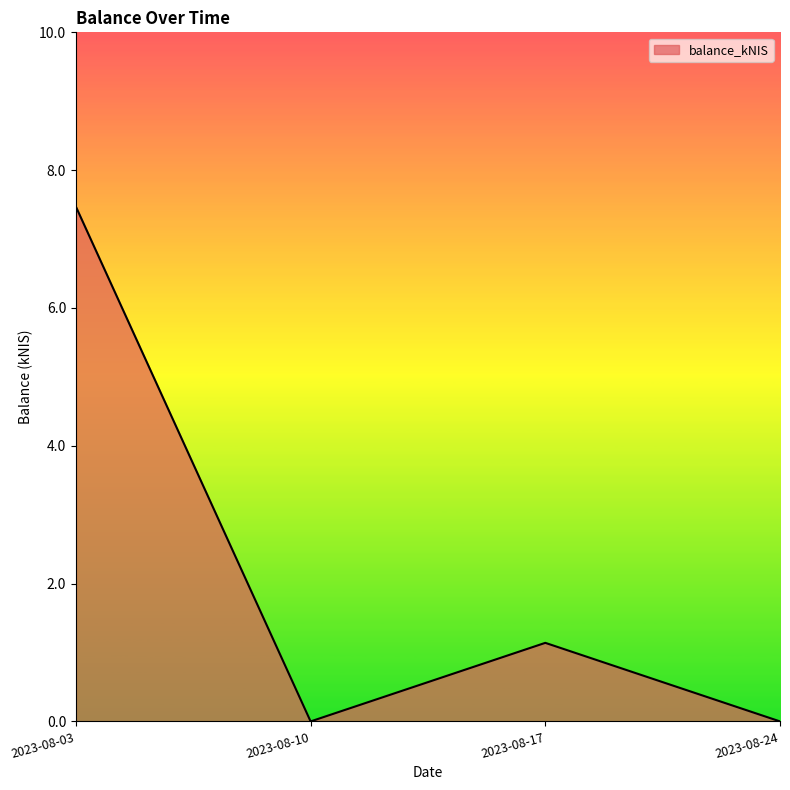

Count the number of categories in the chart.

4